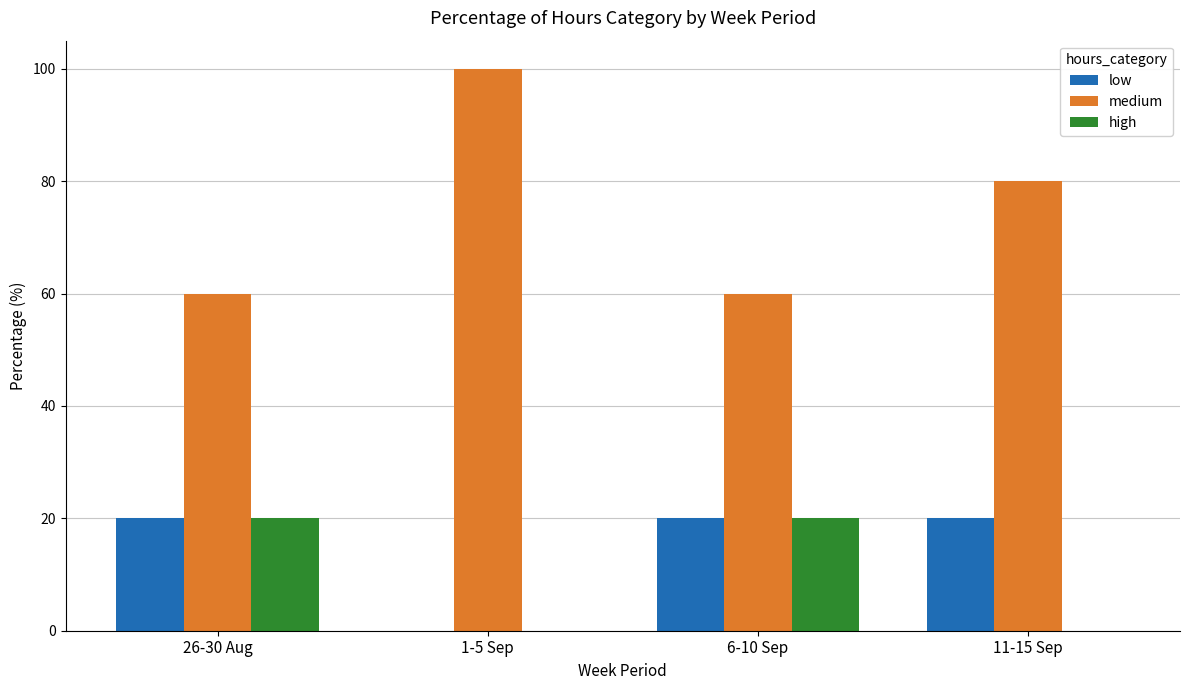

What is the maximum value shown in the chart?

100